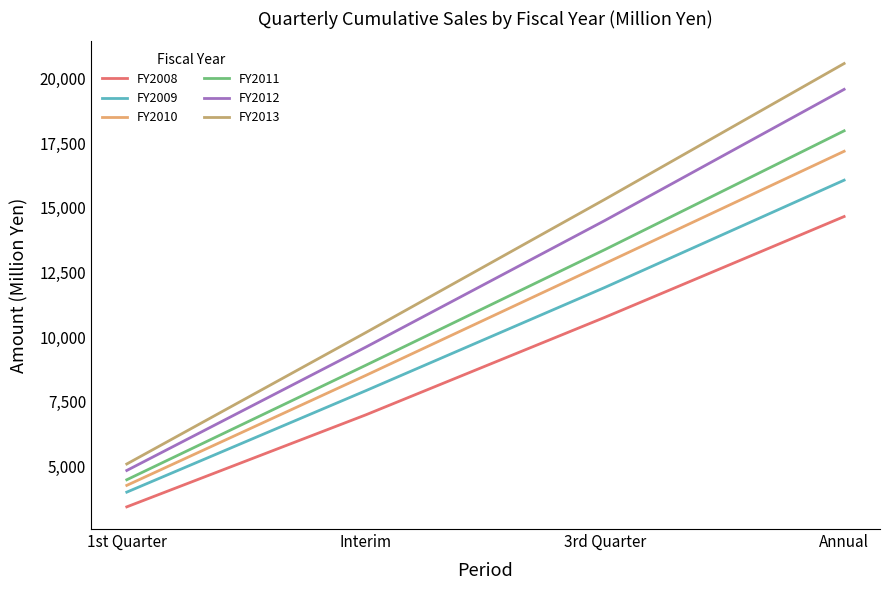

True or false: FY2011 and FY2013 cross at least once.

False